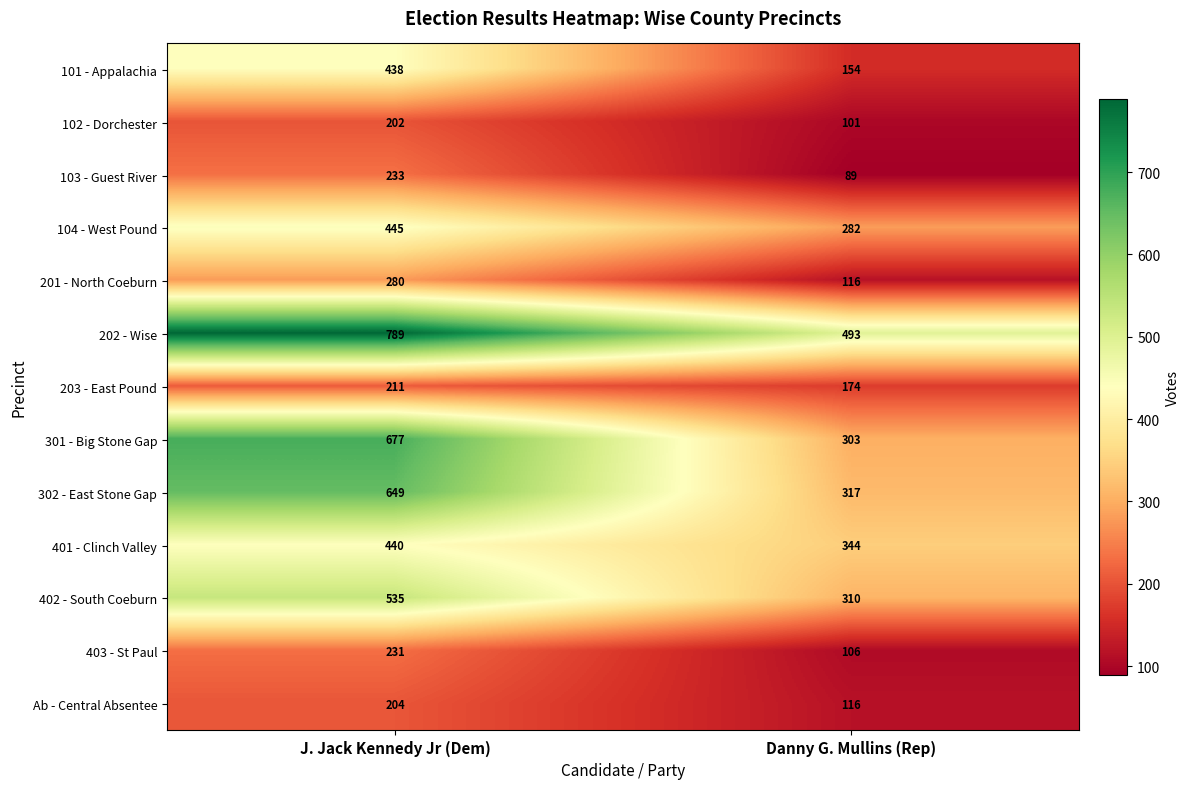

At how many categories does at least one series exceed 620?

1